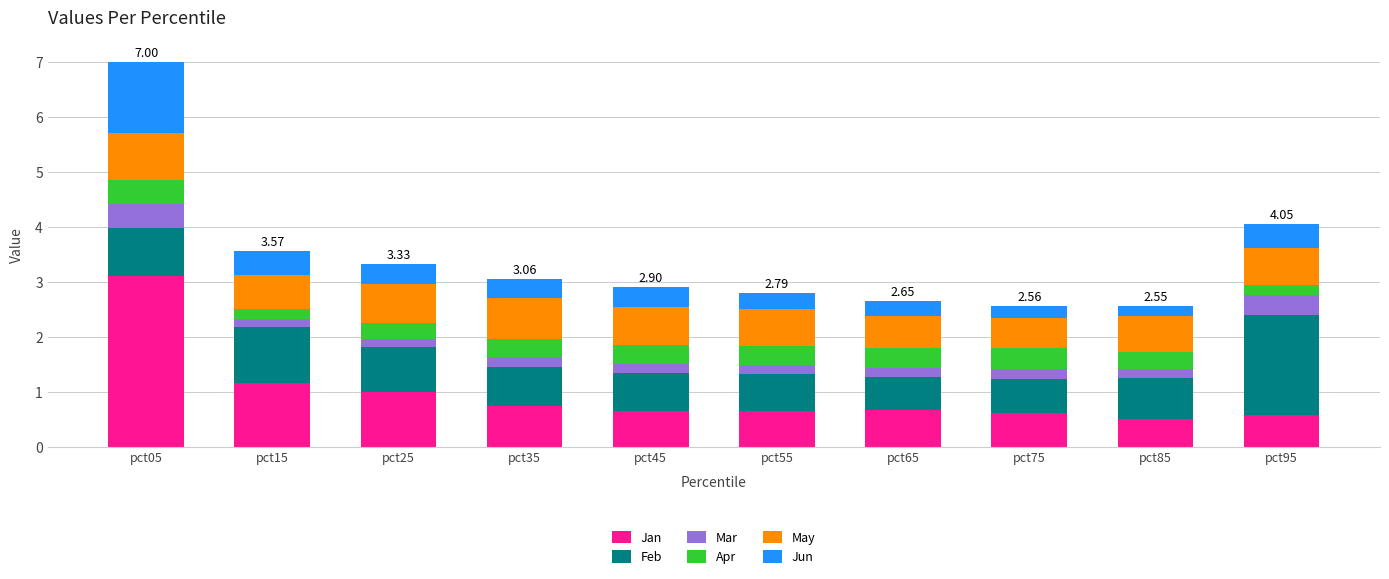

At which category is the sum across all series the highest?

pct05